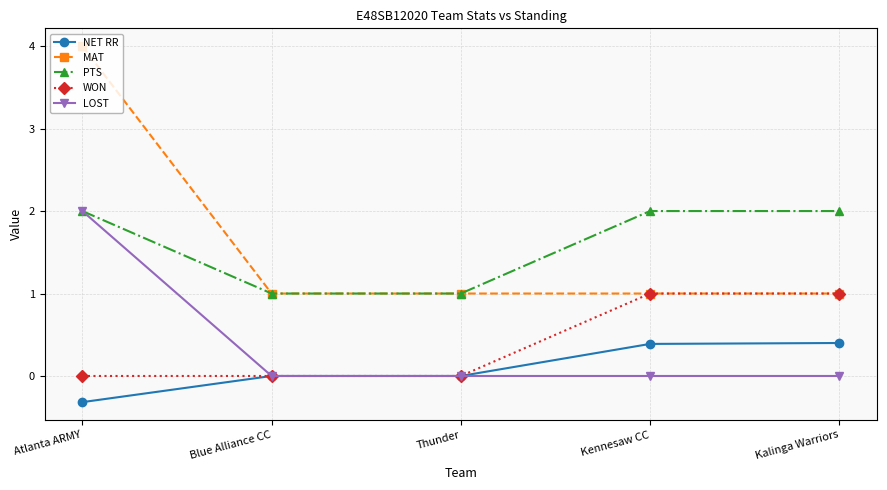

Reading right to left, what are all the values shown in this chart?

NET RR: Kalinga Warriors=0.4	Kennesaw CC=0.4	Thunder=0.0	Blue Alliance CC=0.0	Atlanta ARMY=-0.3
MAT: Kalinga Warriors=1.0	Kennesaw CC=1.0	Thunder=1.0	Blue Alliance CC=1.0	Atlanta ARMY=4.0
PTS: Kalinga Warriors=2.0	Kennesaw CC=2.0	Thunder=1.0	Blue Alliance CC=1.0	Atlanta ARMY=2.0
WON: Kalinga Warriors=1.0	Kennesaw CC=1.0	Thunder=0.0	Blue Alliance CC=0.0	Atlanta ARMY=0.0
LOST: Kalinga Warriors=0.0	Kennesaw CC=0.0	Thunder=0.0	Blue Alliance CC=0.0	Atlanta ARMY=2.0